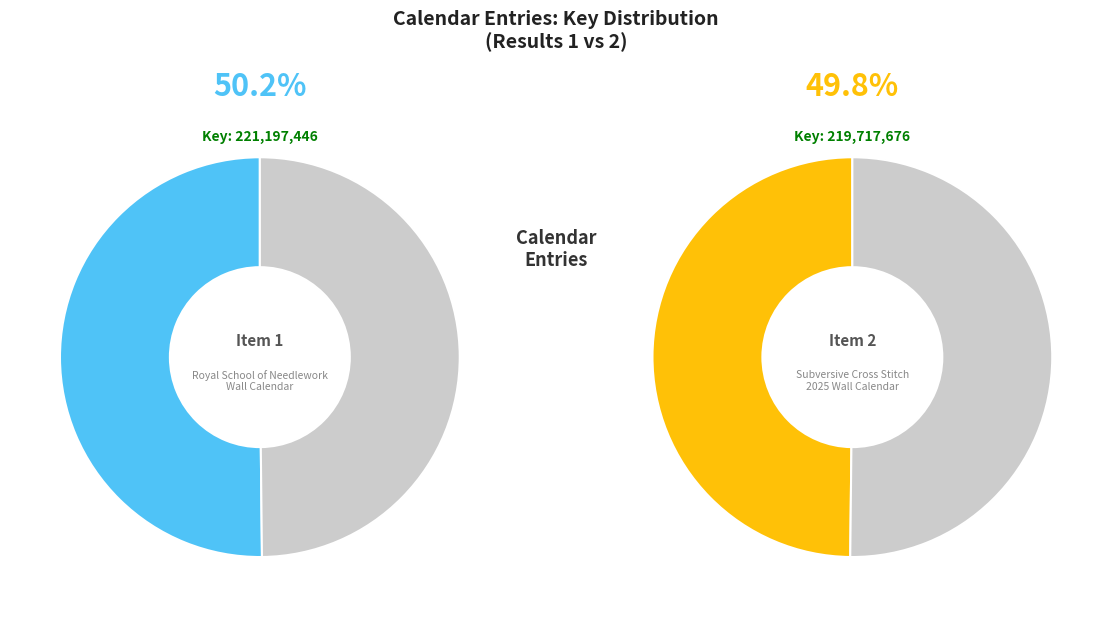

How many slices are in this pie chart?

2